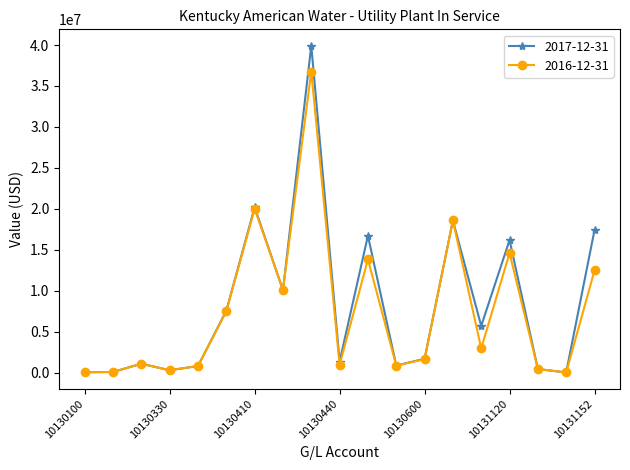

What is the maximum value for 2016-12-31?

36757947.2